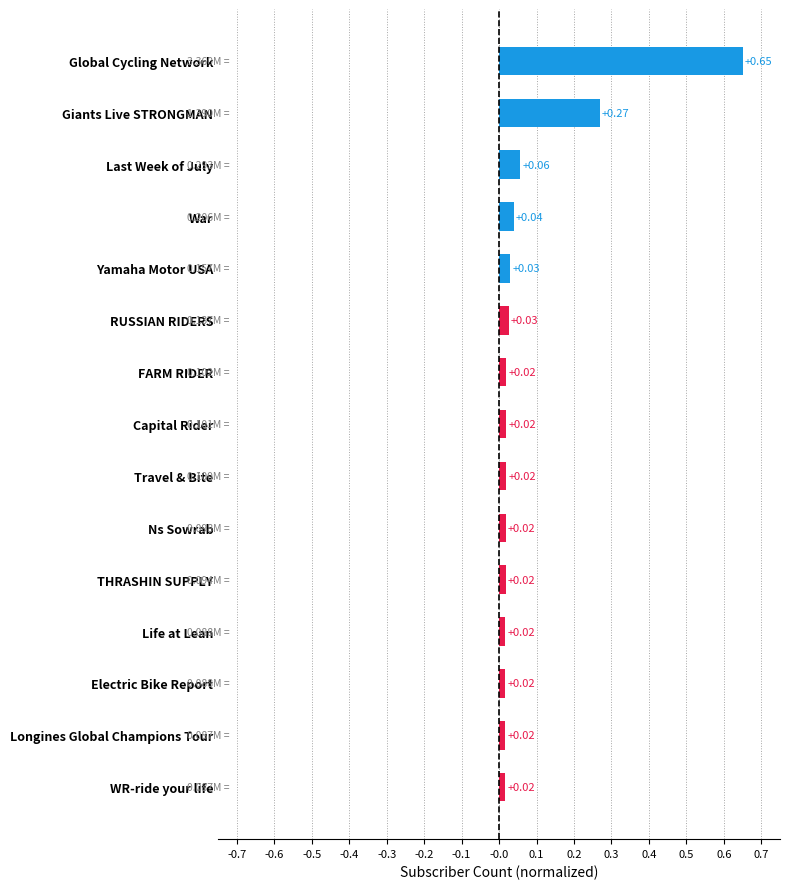

How many series are shown in this chart?

1